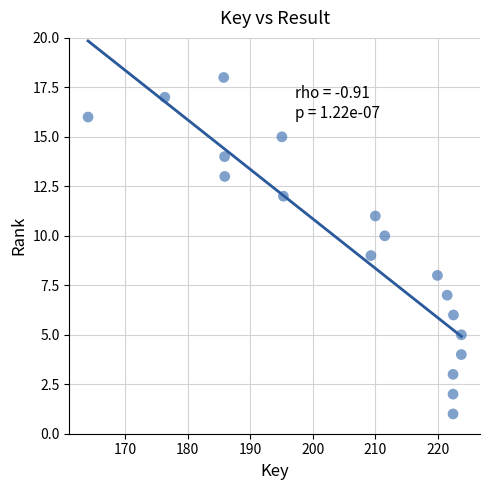

What is the range of Y values (max minus min)?

17